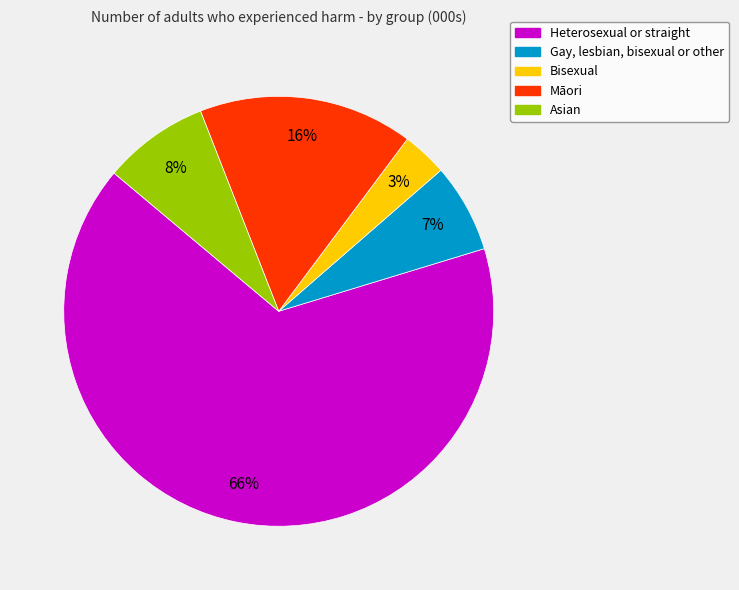

Combined, do Asian and Heterosexual or straight account for over 50%?

Yes